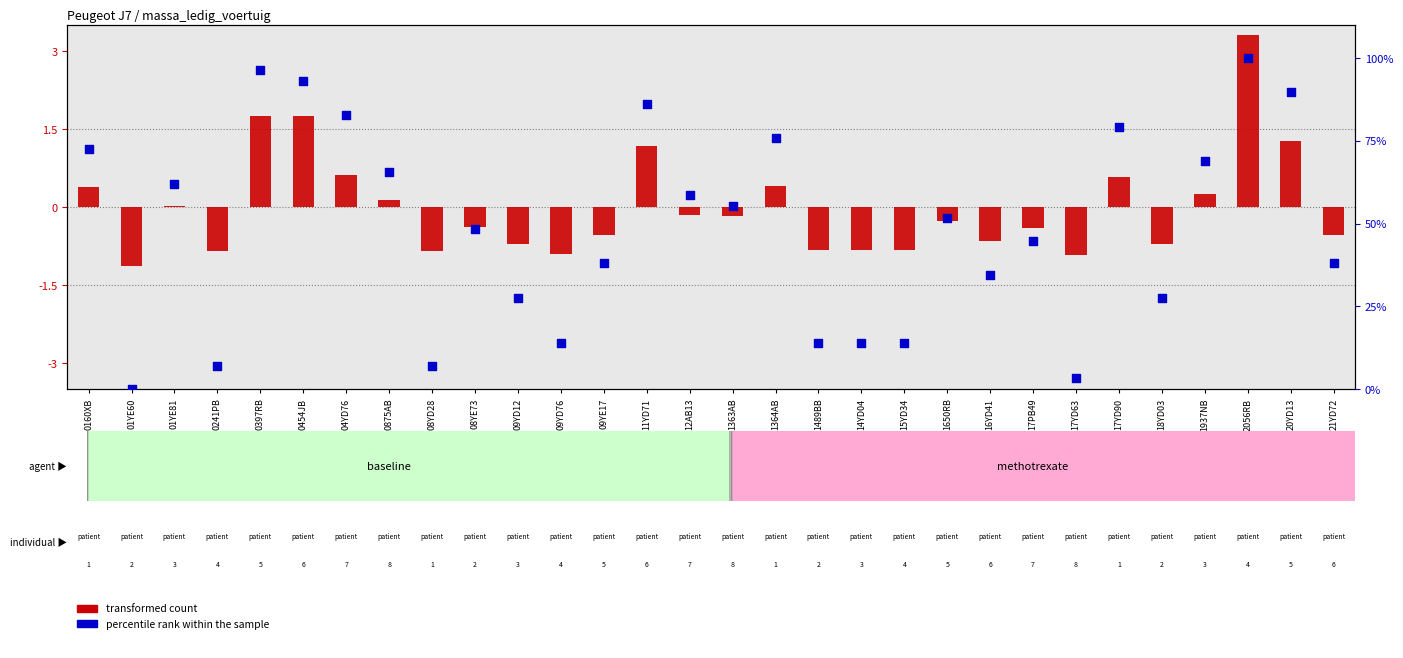

At how many categories does at least one series exceed 12?

26